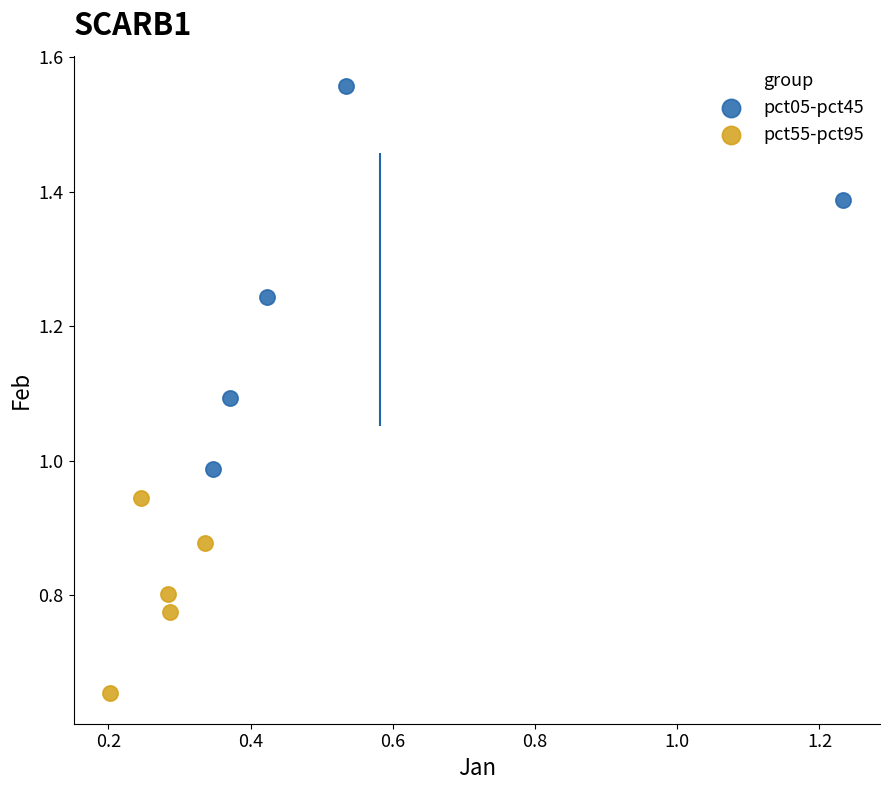

Which series contains the highest Y value?

pct05-pct45